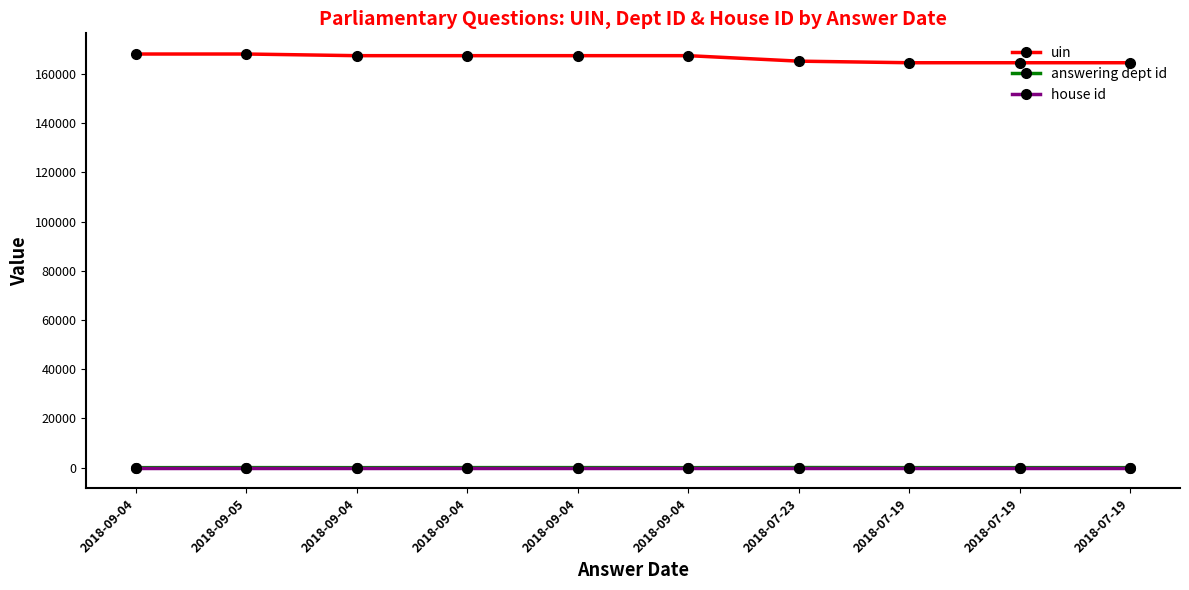

How many lines are shown in the chart?

3